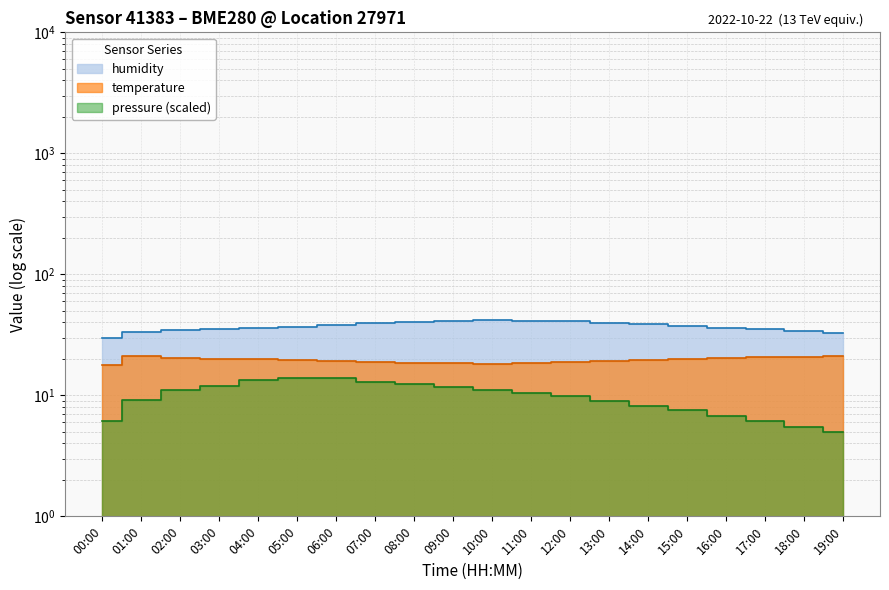

What position from the left is 19:00?

20